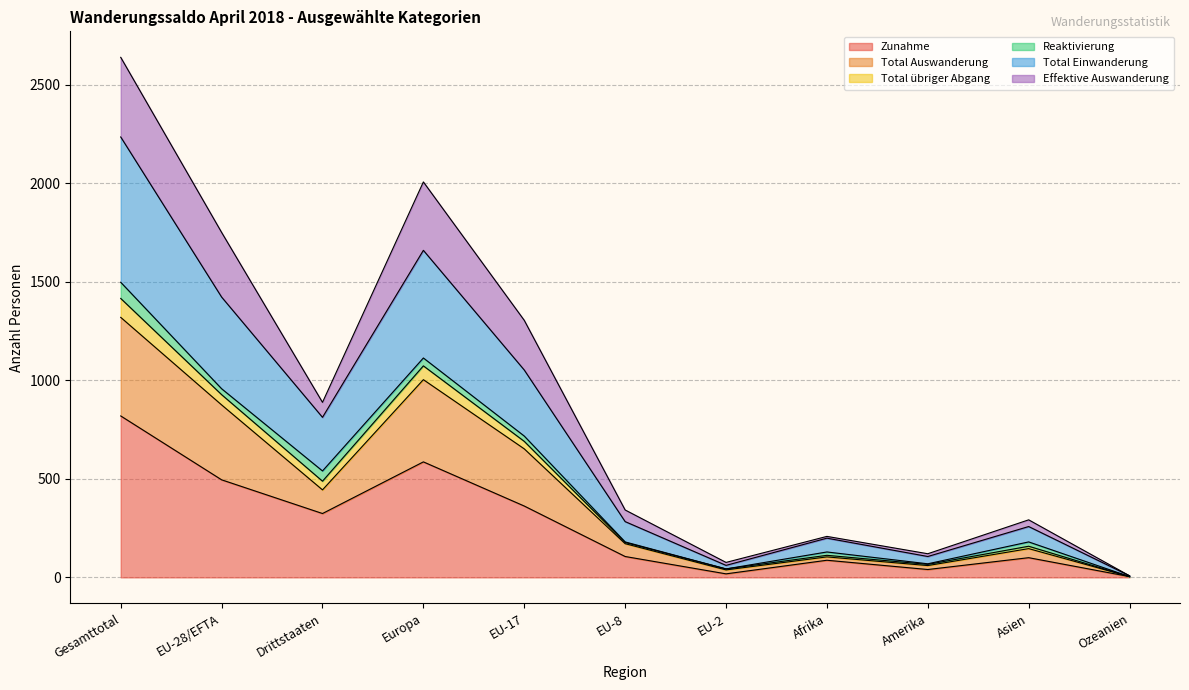

Is it true that Zunahme equals 18 at EU-2?

True